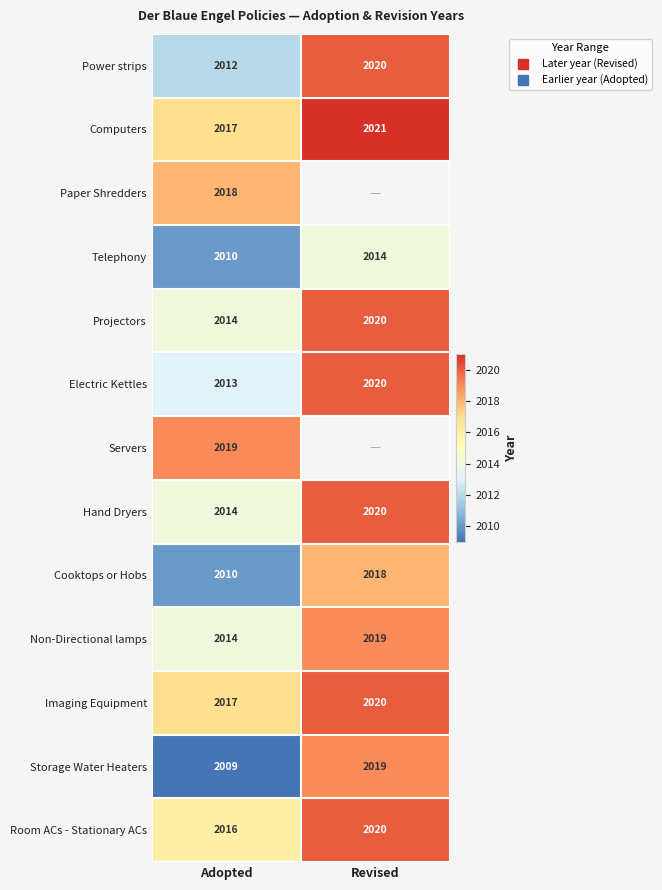

Is it true that Computers equals 2017.0 at Adopted?

True